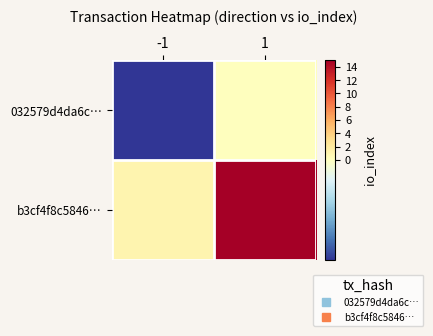

At 1, list the series in order from largest to smallest.

b3cf4f8c5846…, 032579d4da6c…